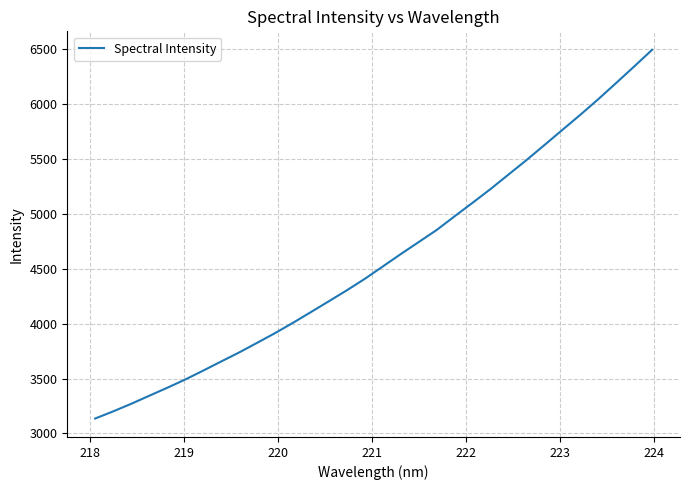

What is the difference between the maximum and minimum values?

3356.3